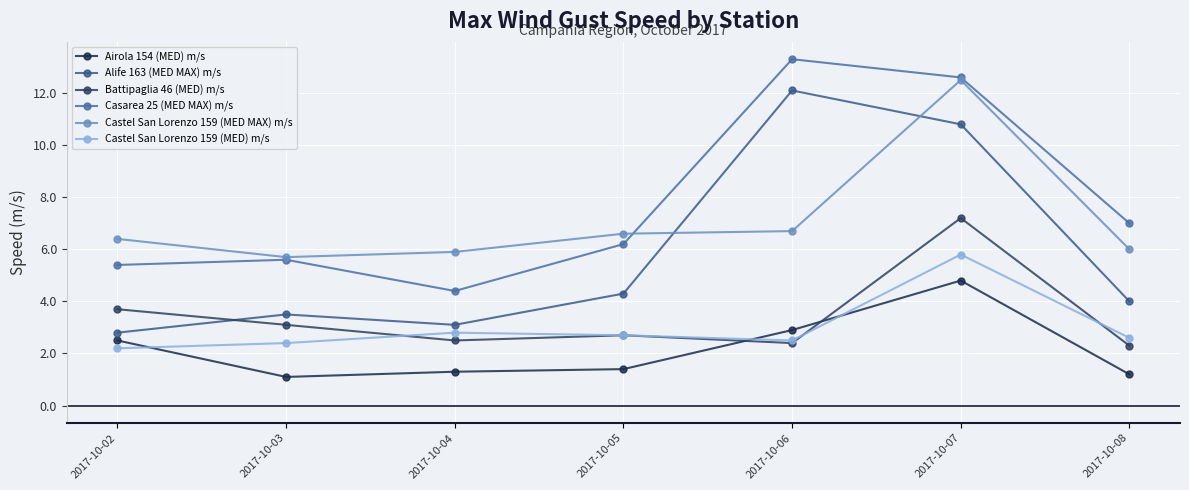

Rank the series by their maximum value, from highest to lowest.

Casarea 25 (MED MAX) m/s, Castel San Lorenzo 159 (MED MAX) m/s, Alife 163 (MED MAX) m/s, Battipaglia 46 (MED) m/s, Castel San Lorenzo 159 (MED) m/s, Airola 154 (MED) m/s